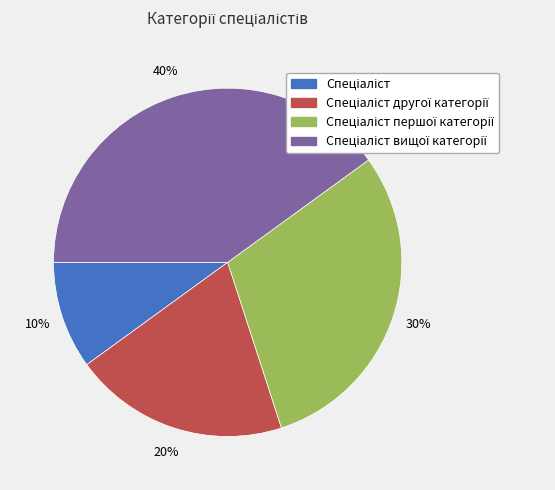

How many segments does this pie chart have?

4